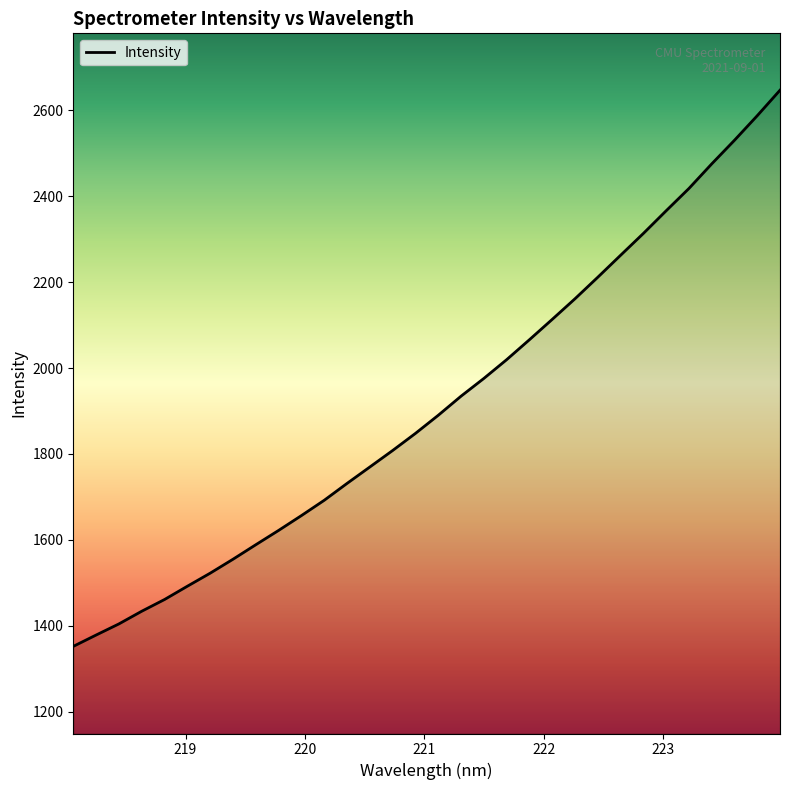

What is the average value?

1915.3